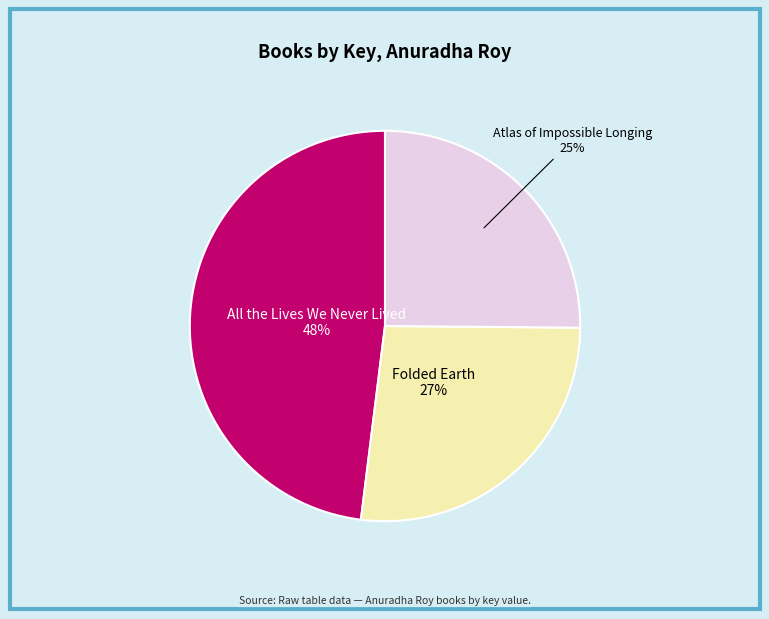

To the nearest percent, what is the average slice percentage?

33%